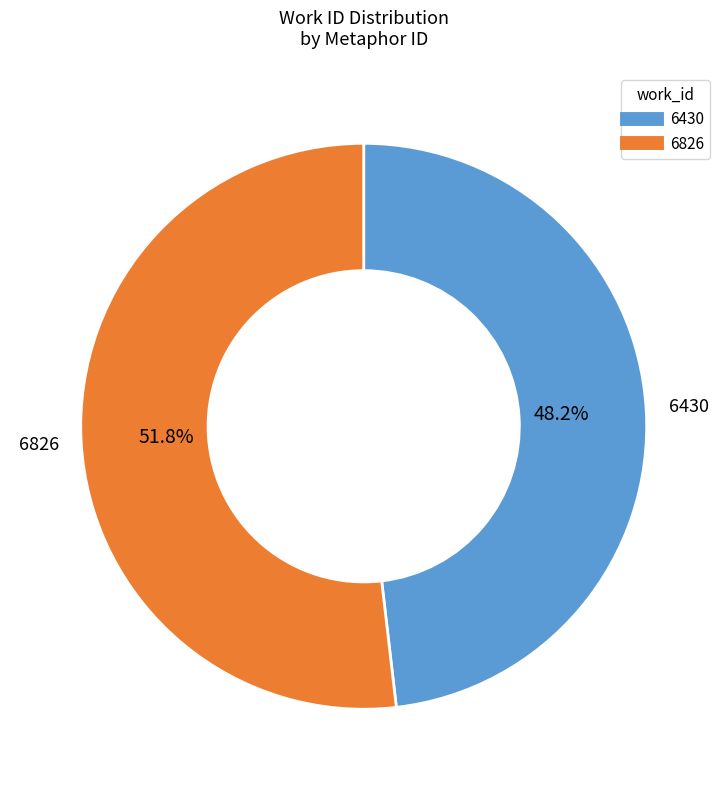

To the nearest percent, what is the average slice percentage?

50%